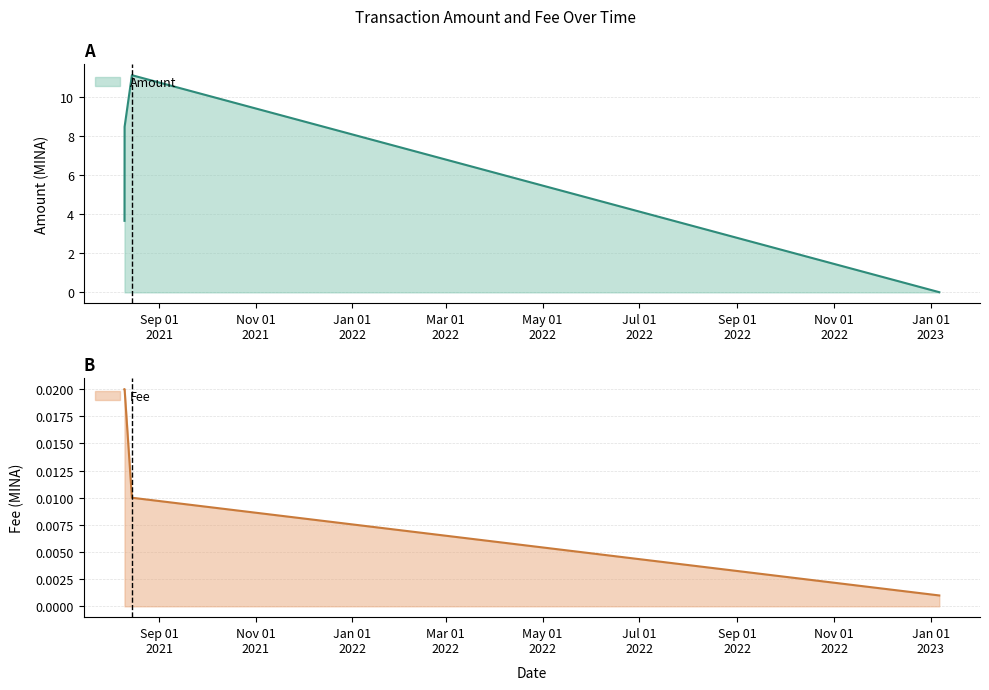

Is the value of Amount at 2021-08-10 05:33:00 greater than the value of Fee at 2021-08-10 04:21:00?

Yes